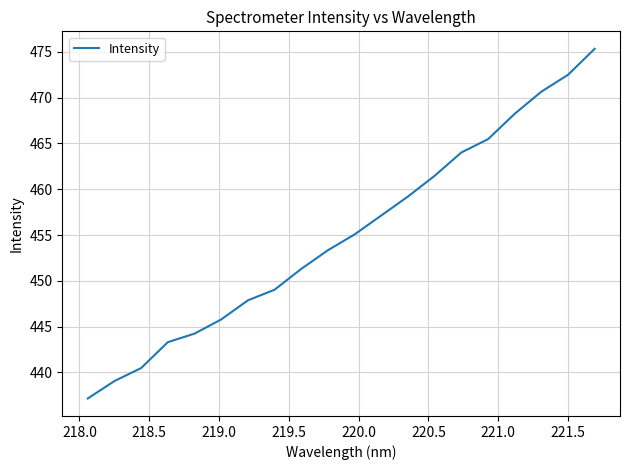

What is the minimum value shown in the chart?

437.2